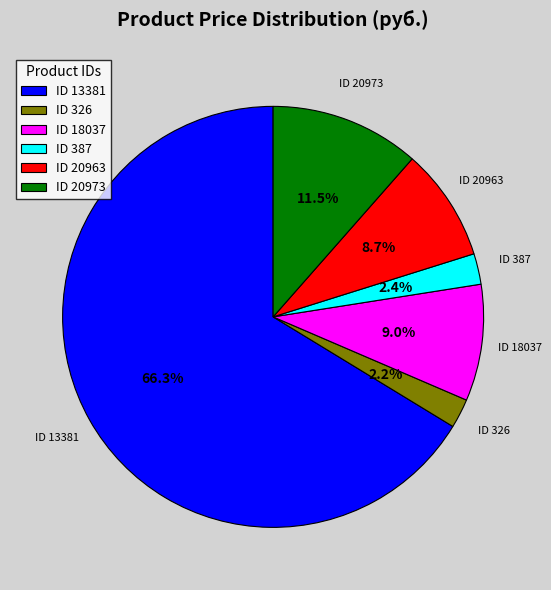

Do ID 13381 and ID 20963 together represent more than half of the pie?

Yes